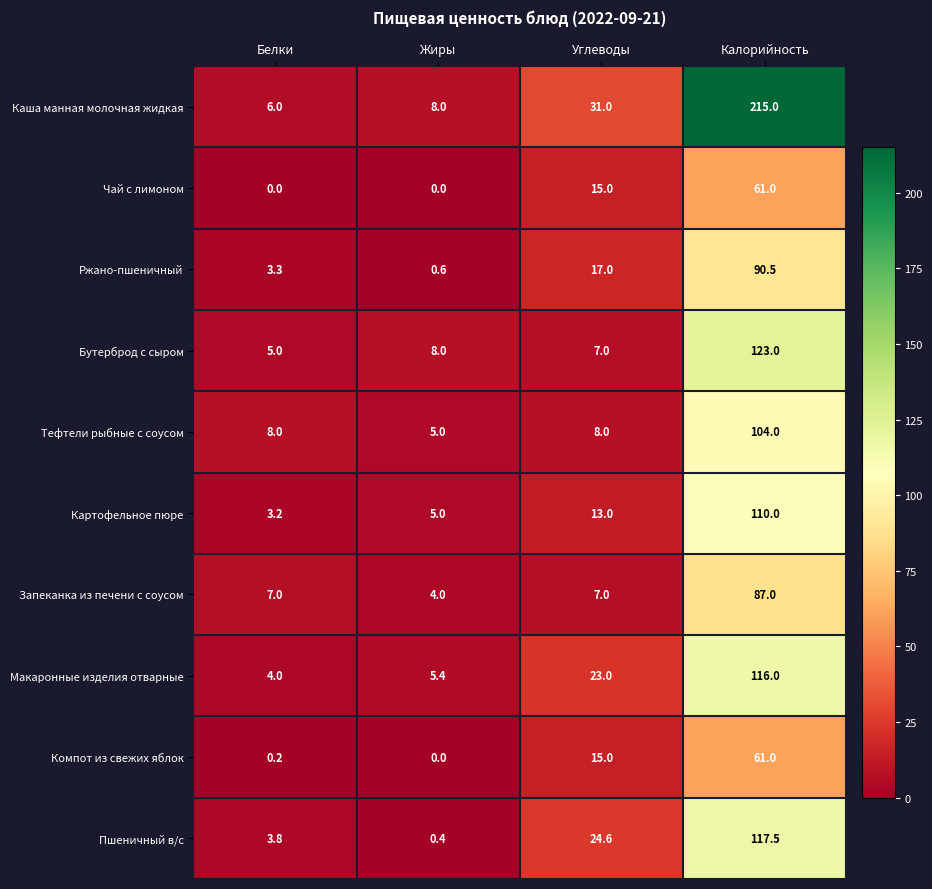

At which category is the sum across all series the highest?

Калорийность